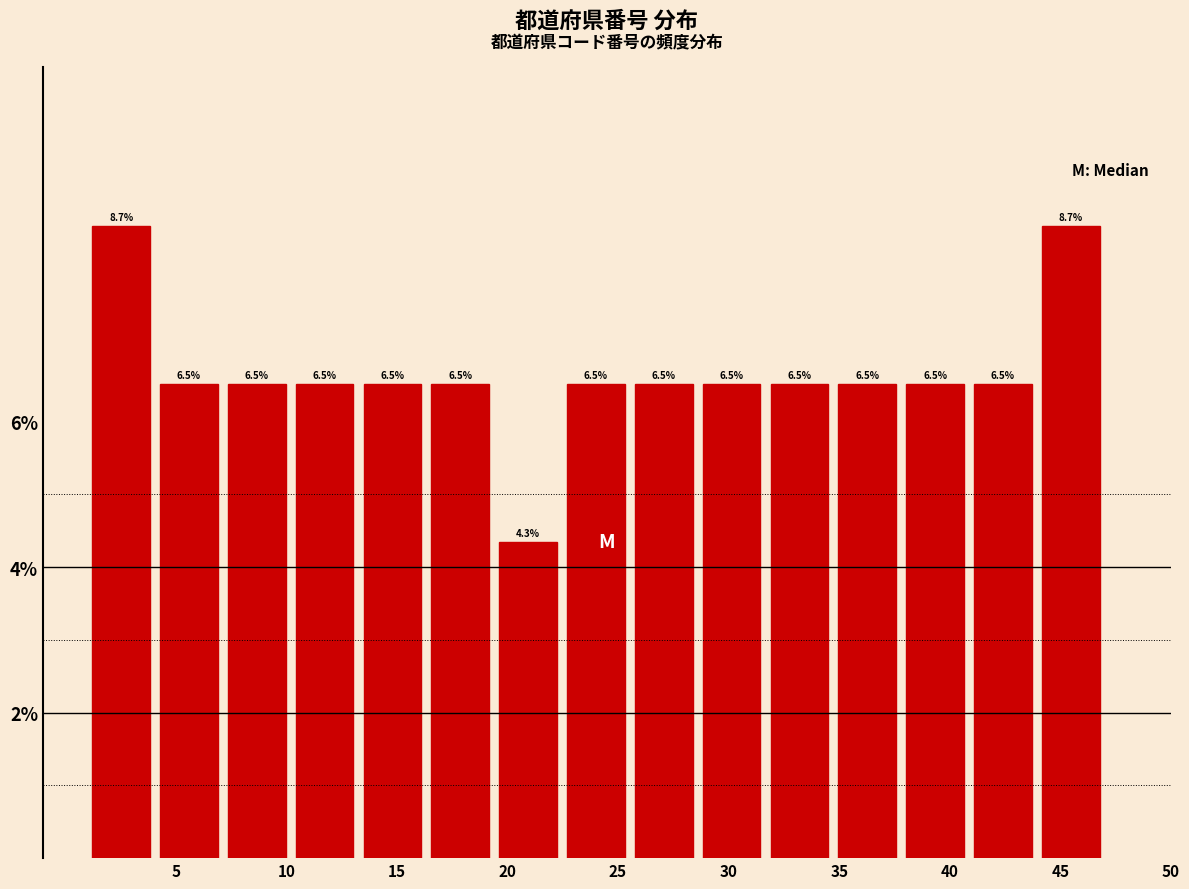

What is the height of the bar covering 41.0 to 44.0 on the x-axis? The bar edges are not printed on the chart, so give them approximately, as read against the axis.

6.5